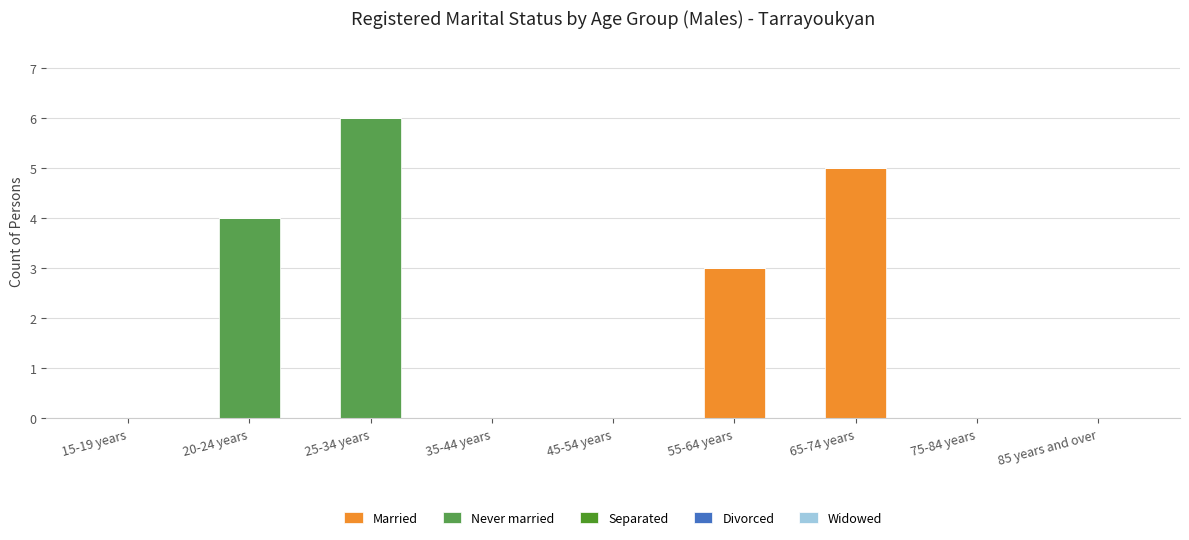

What is the sum of the Married values at 20-24 years and 65-74 years?

5